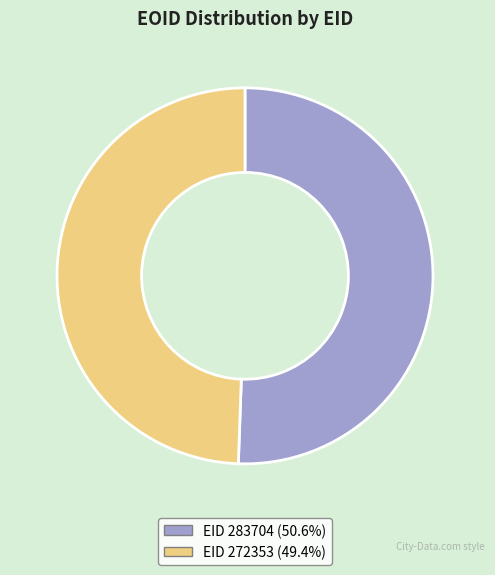

Does EID 283704 (50.6%) account for over 50% of the chart?

Yes